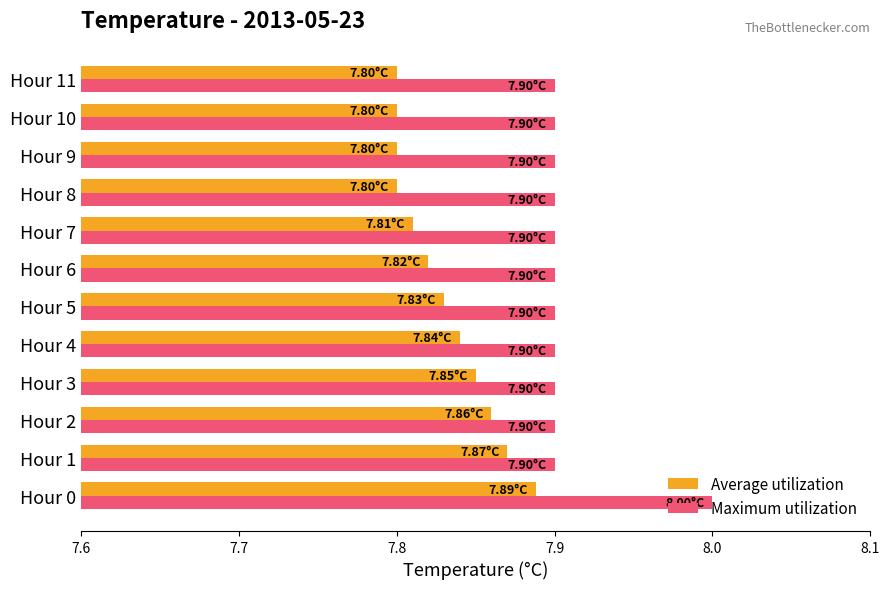

Rank the series by their average value, from lowest to highest.

Average utilization, Maximum utilization